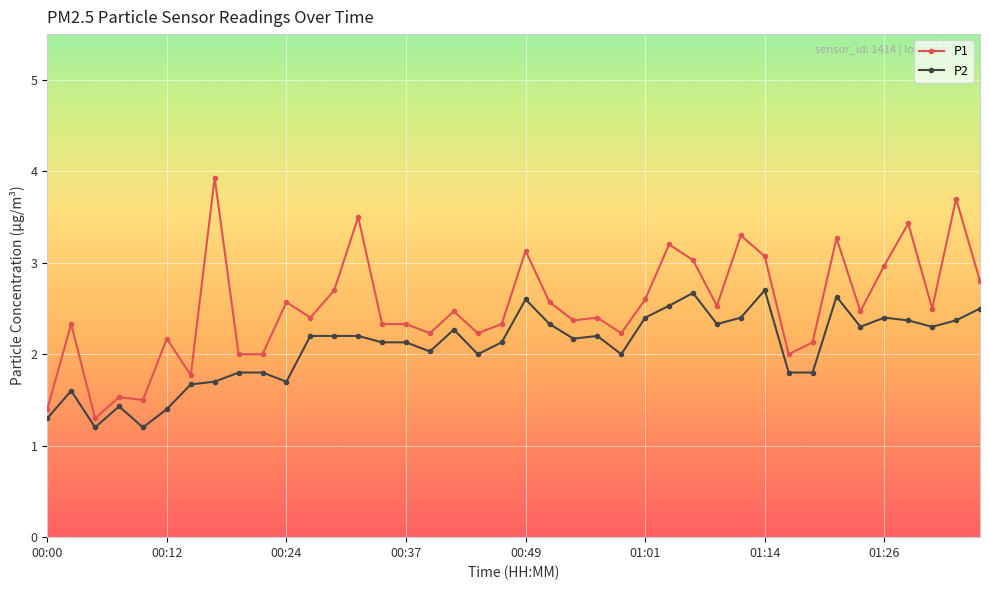

Reading right to left, extract all data points from this chart.

P1: 2.8	3.7	2.5	3.4	3.0	2.5	3.3	2.1	2.0	3.1	3.3	2.5	3.0	3.2	2.6	2.2	2.4	2.4	2.6	3.1	2.3	2.2	2.5	2.2	2.3	2.3	3.5	2.7	2.4	2.6	2.0	2.0	3.9	1.8	2.2	1.5	1.5	1.3	2.3	1.4
P2: 2.5	2.4	2.3	2.4	2.4	2.3	2.6	1.8	1.8	2.7	2.4	2.3	2.7	2.5	2.4	2.0	2.2	2.2	2.3	2.6	2.1	2.0	2.3	2.0	2.1	2.1	2.2	2.2	2.2	1.7	1.8	1.8	1.7	1.7	1.4	1.2	1.4	1.2	1.6	1.3